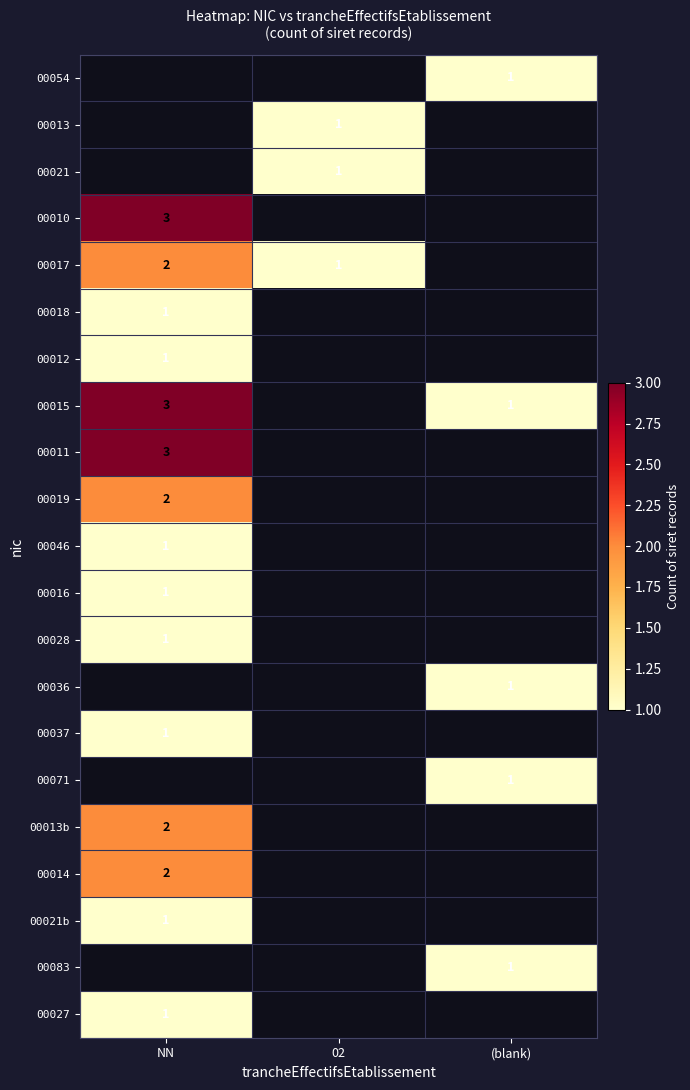

Is it true that 00021 equals 1 at 02?

True